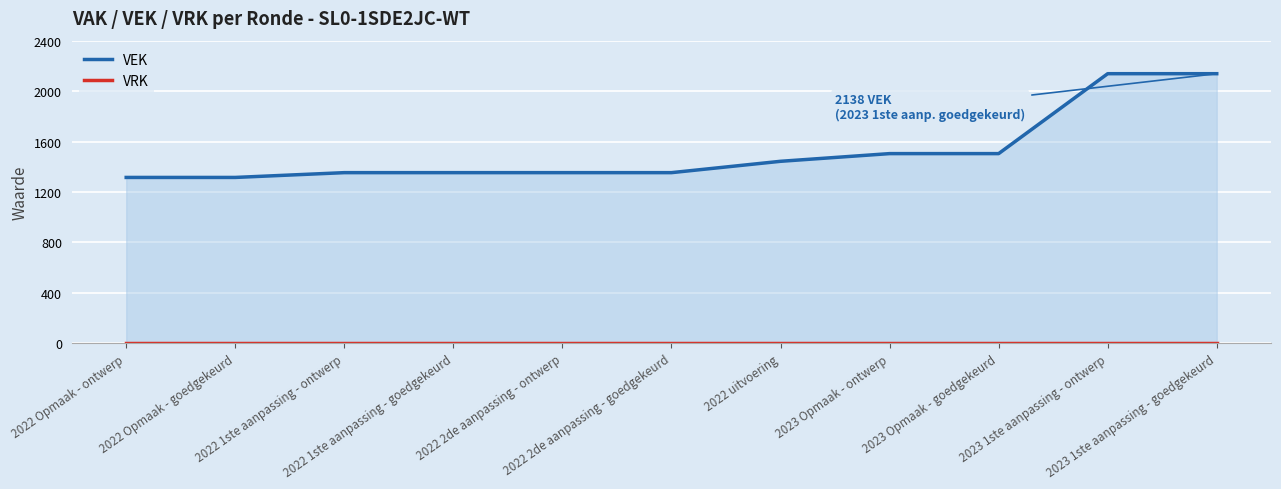

True or false: VEK and VRK cross at least once.

False